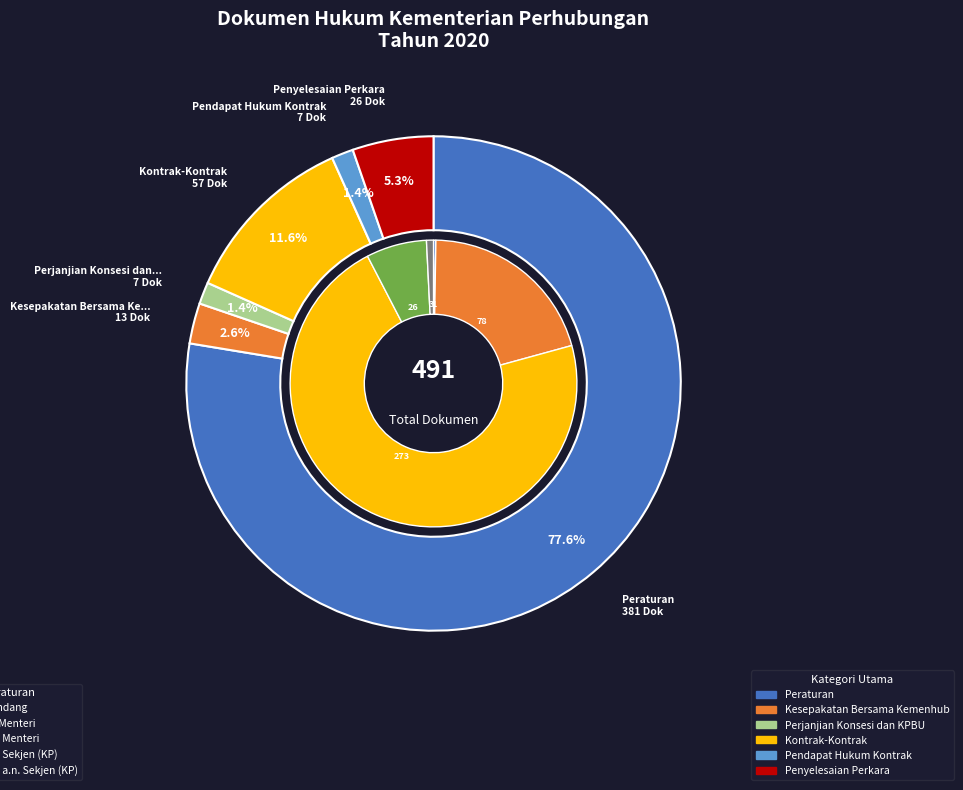

What percentage is the Penyelesaian Perkara slice, to the nearest percent?

5%